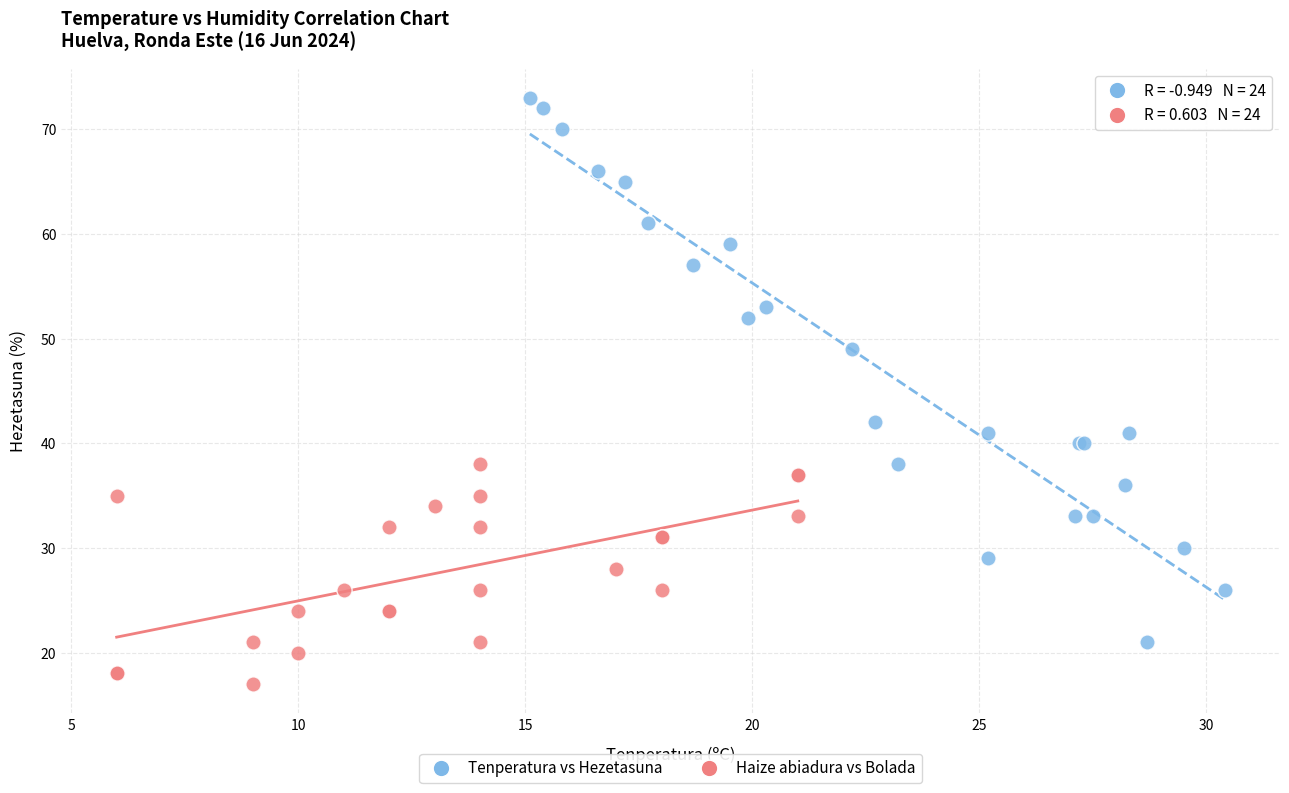

Which series has the largest Y range (max minus min)?

Tenperatura vs Hezetasuna